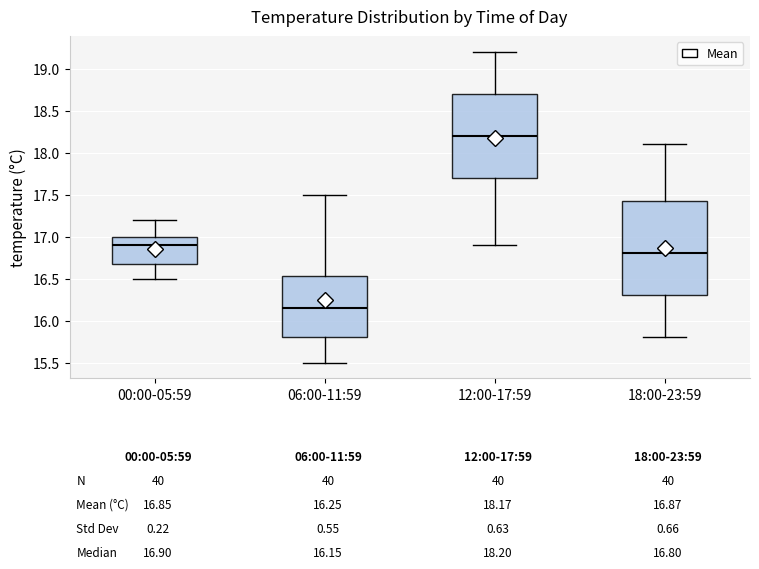

Which box's median line is the highest?

12:00-17:59